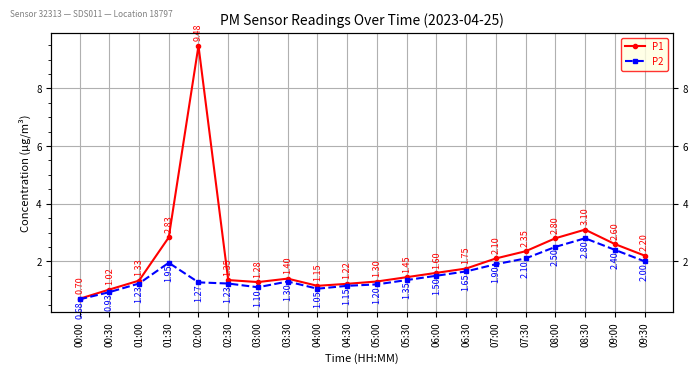

Between 01:30 and 05:00, which is larger?

01:30